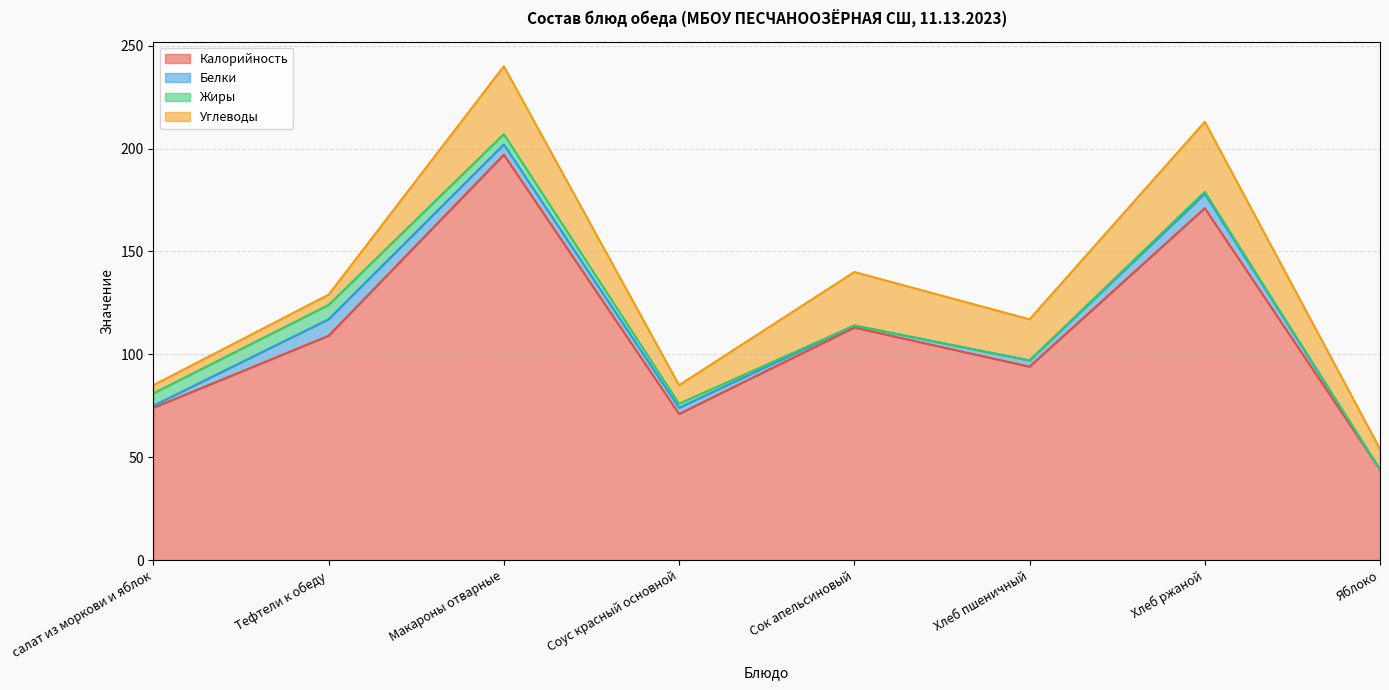

What are all the series names shown in the legend?

Калорийность, Белки, Жиры, Углеводы